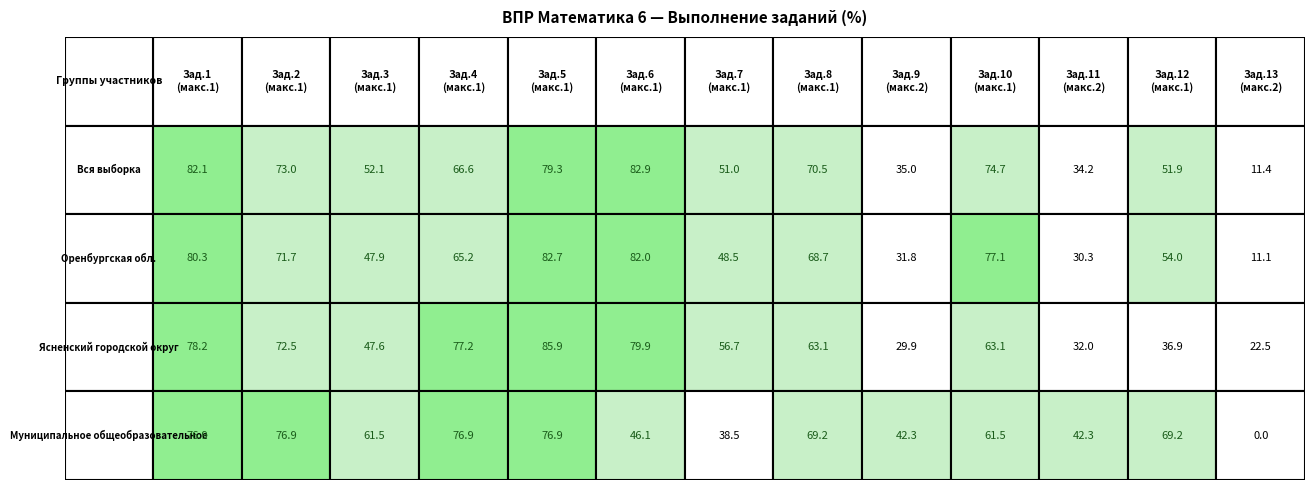

Between 4 and 12, which is larger?

4